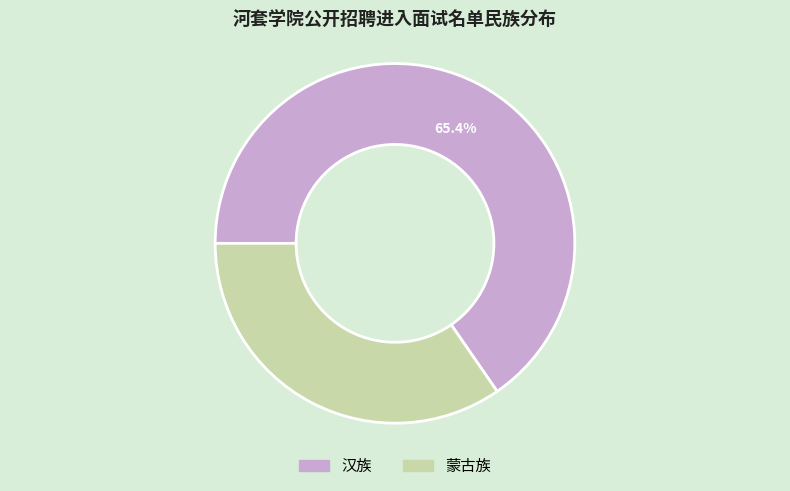

What percentage is NOT represented by 汉族?

34.6%